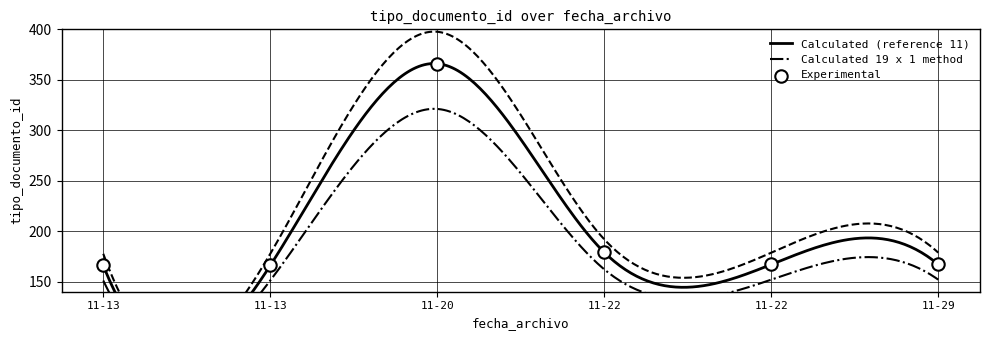

What is the change in value from 11-13 to 11-22?

+13